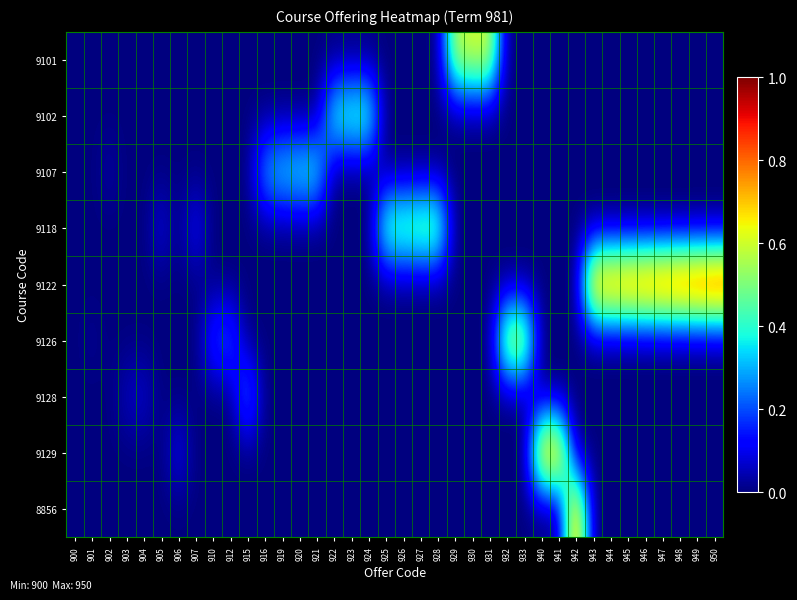

Reading right to left, transcribe all the data shown in this chart.

9101: 950=0.0	949=0.0	948=0.0	947=0.0	946=0.0	945=0.0	944=0.0	943=0.0	942=0.0	941=0.0	940=0.0	933=0.0	932=0.0	931=0.6	930=0.6	929=0.6	928=0.0	927=0.0	926=0.0	925=0.0	924=0.0	923=0.0	922=0.0	921=0.0	920=0.0	919=0.0	916=0.0	915=0.0	912=0.0	910=0.0	907=0.0	906=0.0	905=0.0	904=0.0	903=0.0	902=0.0	901=0.0	900=0.0
9102: 950=0.0	949=0.0	948=0.0	947=0.0	946=0.0	945=0.0	944=0.0	943=0.0	942=0.0	941=0.0	940=0.0	933=0.0	932=0.0	931=0.0	930=0.0	929=0.0	928=0.0	927=0.0	926=0.0	925=0.0	924=0.5	923=0.5	922=0.4	921=0.0	920=0.0	919=0.0	916=0.0	915=0.0	912=0.0	910=0.0	907=0.0	906=0.0	905=0.0	904=0.0	903=0.0	902=0.0	901=0.0	900=0.0
9107: 950=0.0	949=0.0	948=0.0	947=0.0	946=0.0	945=0.0	944=0.0	943=0.0	942=0.0	941=0.0	940=0.0	933=0.0	932=0.0	931=0.0	930=0.0	929=0.0	928=0.0	927=0.0	926=0.0	925=0.0	924=0.0	923=0.0	922=0.0	921=0.4	920=0.4	919=0.4	916=0.3	915=0.0	912=0.0	910=0.0	907=0.0	906=0.0	905=0.0	904=0.0	903=0.0	902=0.0	901=0.0	900=0.0
9118: 950=0.0	949=0.0	948=0.0	947=0.0	946=0.0	945=0.0	944=0.0	943=0.0	942=0.0	941=0.0	940=0.0	933=0.0	932=0.0	931=0.0	930=0.0	929=0.0	928=0.6	927=0.5	926=0.5	925=0.5	924=0.0	923=0.0	922=0.0	921=0.0	920=0.0	919=0.0	916=0.0	915=0.0	912=0.0	910=0.0	907=0.1	906=0.0	905=0.1	904=0.0	903=0.0	902=0.0	901=0.0	900=0.0
9122: 950=1.0	949=1.0	948=1.0	947=0.9	946=0.9	945=0.9	944=0.9	943=0.9	942=0.0	941=0.0	940=0.0	933=0.0	932=0.0	931=0.0	930=0.0	929=0.0	928=0.0	927=0.0	926=0.0	925=0.0	924=0.0	923=0.0	922=0.0	921=0.0	920=0.0	919=0.0	916=0.0	915=0.0	912=0.0	910=0.0	907=0.0	906=0.0	905=0.0	904=0.0	903=0.0	902=0.0	901=0.0	900=0.0
9126: 950=0.0	949=0.0	948=0.0	947=0.0	946=0.0	945=0.0	944=0.0	943=0.0	942=0.0	941=0.0	940=0.0	933=0.7	932=0.6	931=0.0	930=0.0	929=0.0	928=0.0	927=0.0	926=0.0	925=0.0	924=0.0	923=0.0	922=0.0	921=0.0	920=0.0	919=0.0	916=0.0	915=0.0	912=0.2	910=0.2	907=0.0	906=0.0	905=0.0	904=0.0	903=0.0	902=0.0	901=0.0	900=0.0
9128: 950=0.0	949=0.0	948=0.0	947=0.0	946=0.0	945=0.0	944=0.0	943=0.0	942=0.0	941=0.0	940=0.0	933=0.0	932=0.0	931=0.0	930=0.0	929=0.0	928=0.0	927=0.0	926=0.0	925=0.0	924=0.0	923=0.0	922=0.0	921=0.0	920=0.0	919=0.0	916=0.0	915=0.3	912=0.0	910=0.0	907=0.0	906=0.0	905=0.0	904=0.1	903=0.1	902=0.0	901=0.0	900=0.0
9129: 950=0.0	949=0.0	948=0.0	947=0.0	946=0.0	945=0.0	944=0.0	943=0.0	942=0.0	941=0.8	940=0.8	933=0.0	932=0.0	931=0.0	930=0.0	929=0.0	928=0.0	927=0.0	926=0.0	925=0.0	924=0.0	923=0.0	922=0.0	921=0.0	920=0.0	919=0.0	916=0.0	915=0.0	912=0.0	910=0.0	907=0.0	906=0.1	905=0.0	904=0.0	903=0.0	902=0.0	901=0.0	900=0.0
8856: 950=0.0	949=0.0	948=0.0	947=0.0	946=0.0	945=0.0	944=0.0	943=0.0	942=0.8	941=0.0	940=0.0	933=0.0	932=0.0	931=0.0	930=0.0	929=0.0	928=0.0	927=0.0	926=0.0	925=0.0	924=0.0	923=0.0	922=0.0	921=0.0	920=0.0	919=0.0	916=0.0	915=0.0	912=0.0	910=0.0	907=0.0	906=0.0	905=0.0	904=0.0	903=0.0	902=0.0	901=0.0	900=0.0